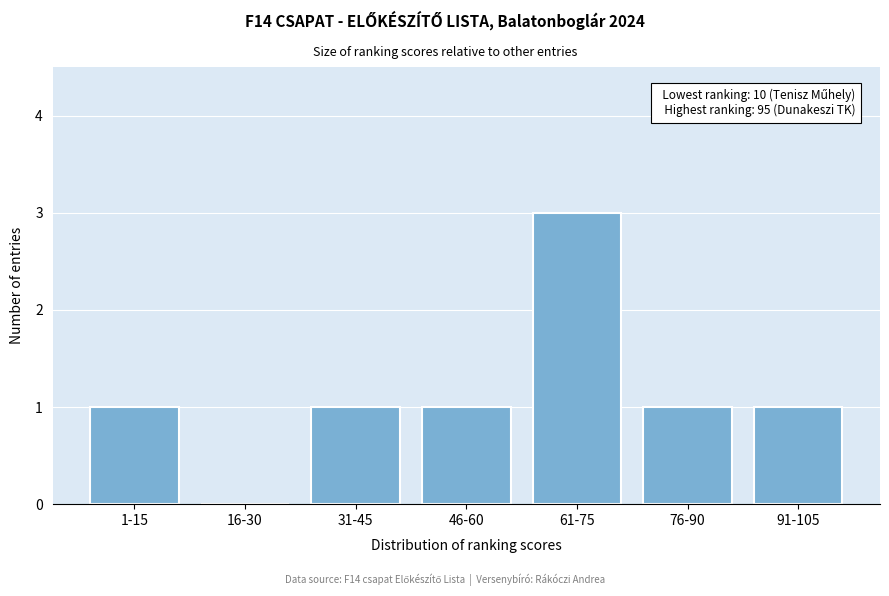

Reading left to right, transcribe all the data shown in this chart.

1-15=1	16-30=0	31-45=1	46-60=1	61-75=3	76-90=1	91-105=1